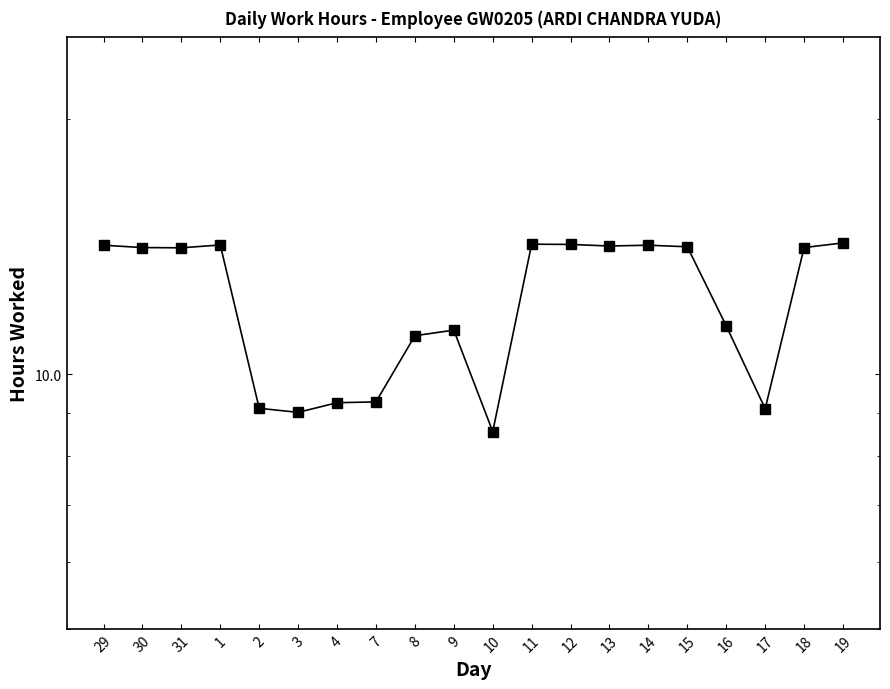

What is the value of the 4th point from the left?

14.2